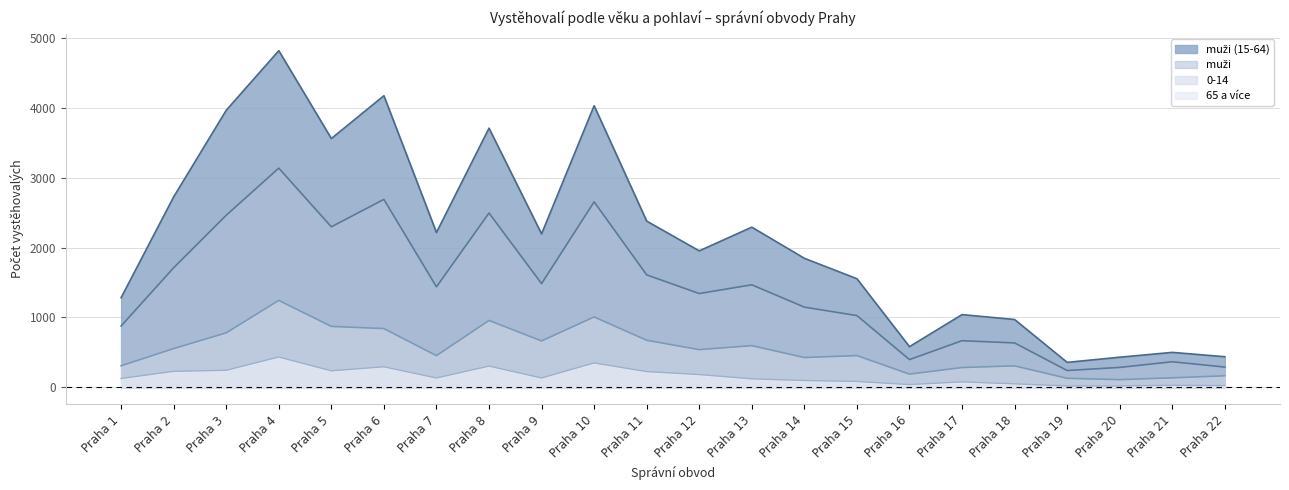

Which series has the widest spread of values?

muži (15-64)